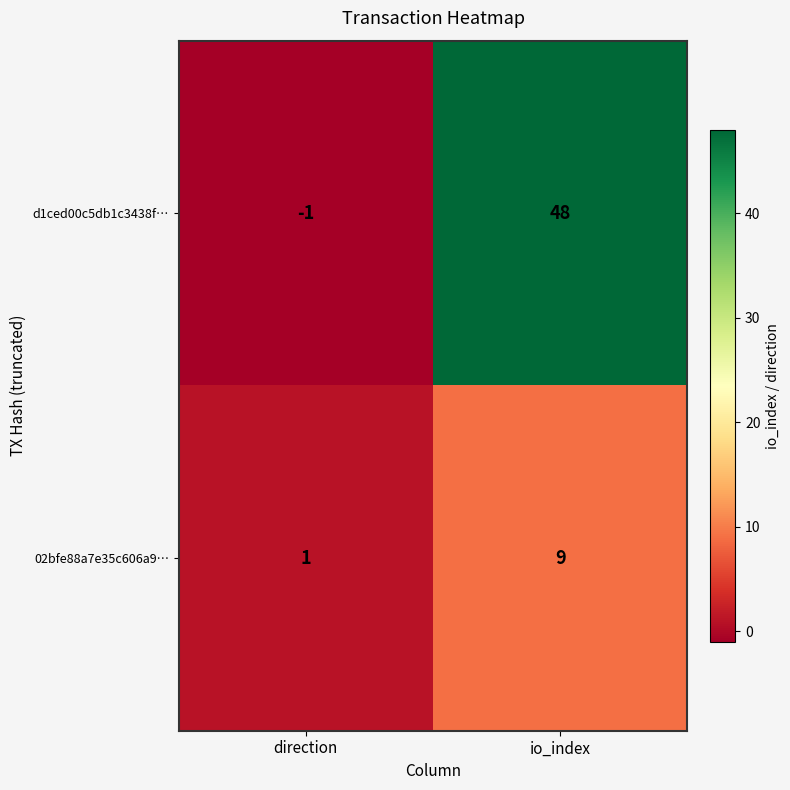

At which label is d1ced00c5db1c3438f… closest to 23?

direction